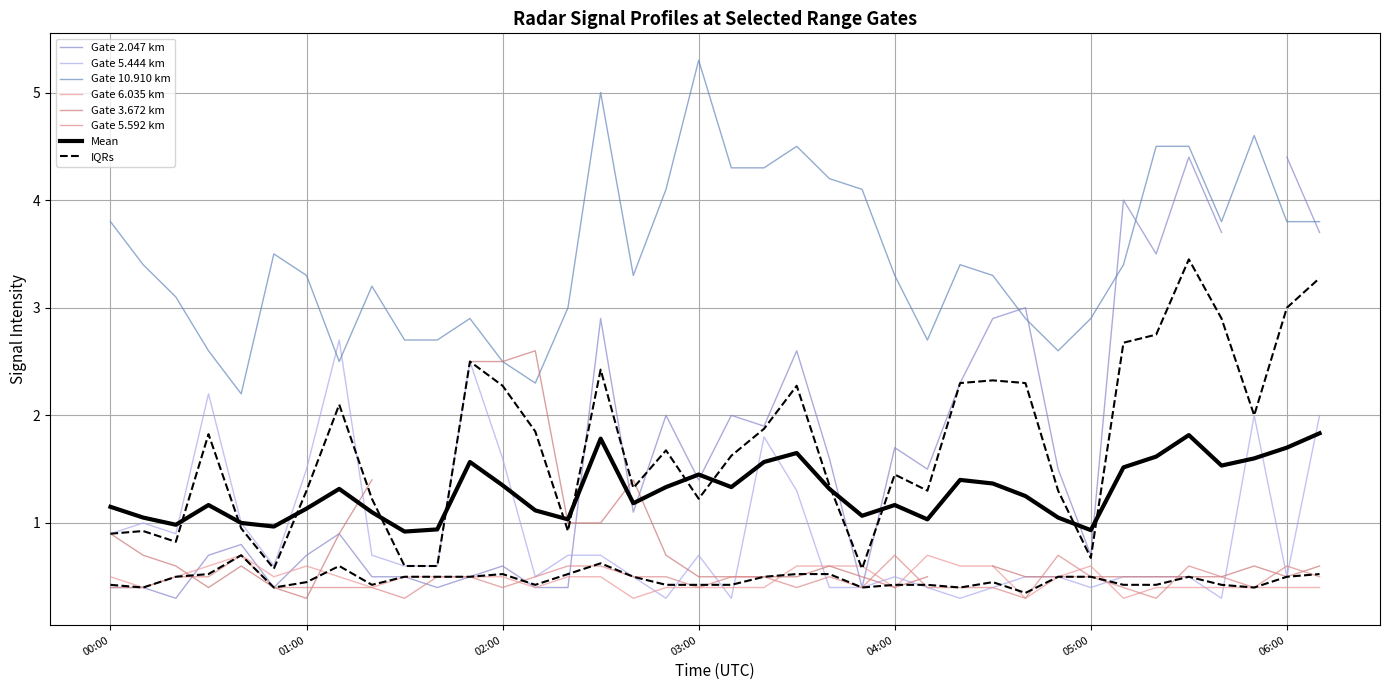

True or false: 10.910 and 6.035 cross at least once.

False